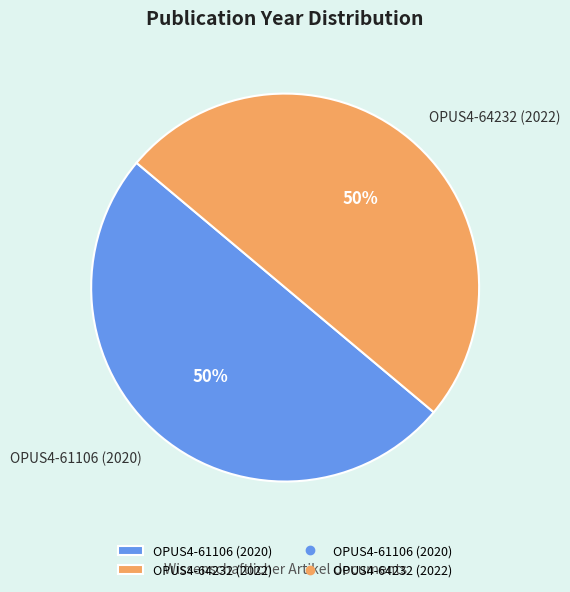

How many segments does this pie chart have?

2